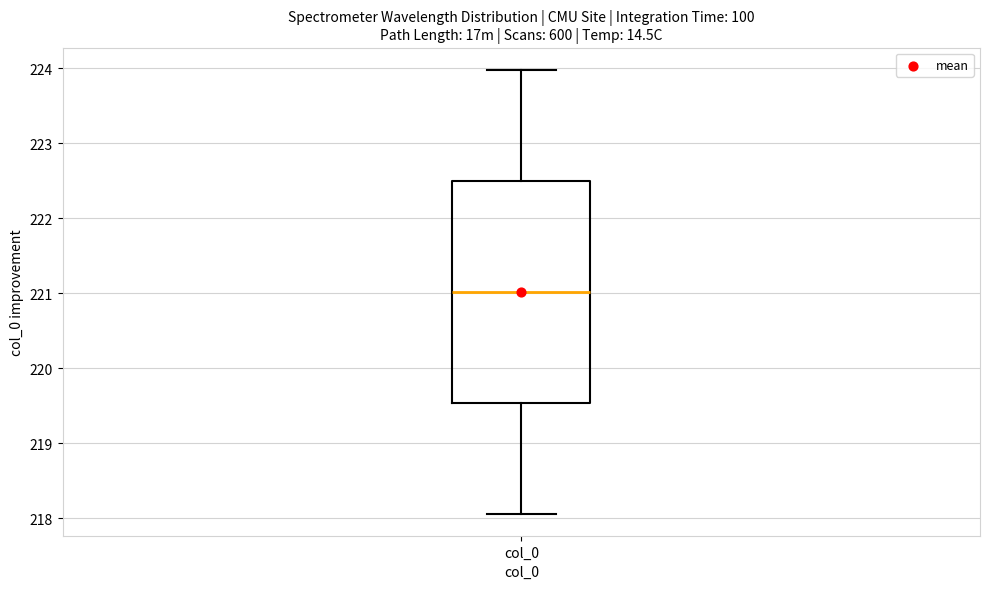

Transcribe this box plot: give where the median line is, the range the box spans, and where the two whiskers end, as read against the y-axis. The values are not printed on the chart, so give them approximately, as read against the axis.

median 221.0, box 219.5 to 222.5, whiskers 218.1 to 224.0